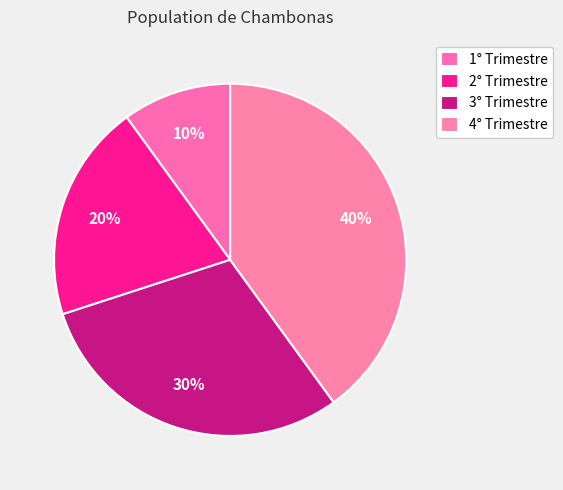

Rank the categories by value from lowest to highest.

1° Trimestre, 2° Trimestre, 3° Trimestre, 4° Trimestre